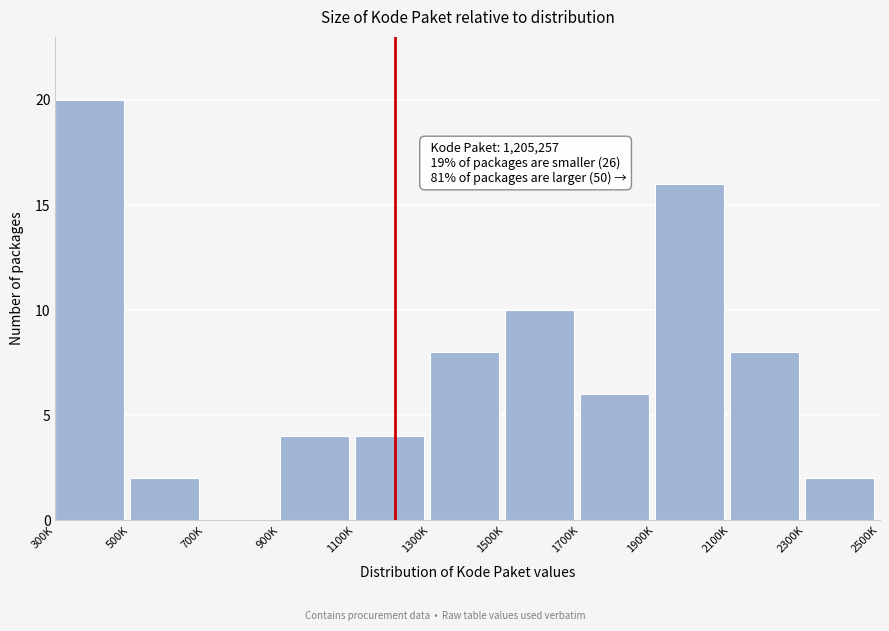

Reading left to right, list all the values displayed in this chart.

300K=20	500K=2	700K=0	900K=4	1100K=4	1300K=8	1500K=10	1700K=6	1900K=16	2100K=8	2300K=2